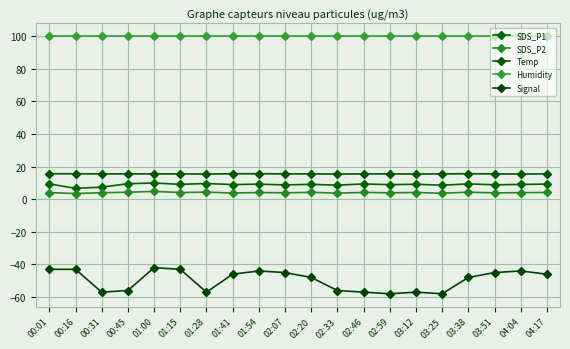

What is the average value of the Signal series?

-49.6